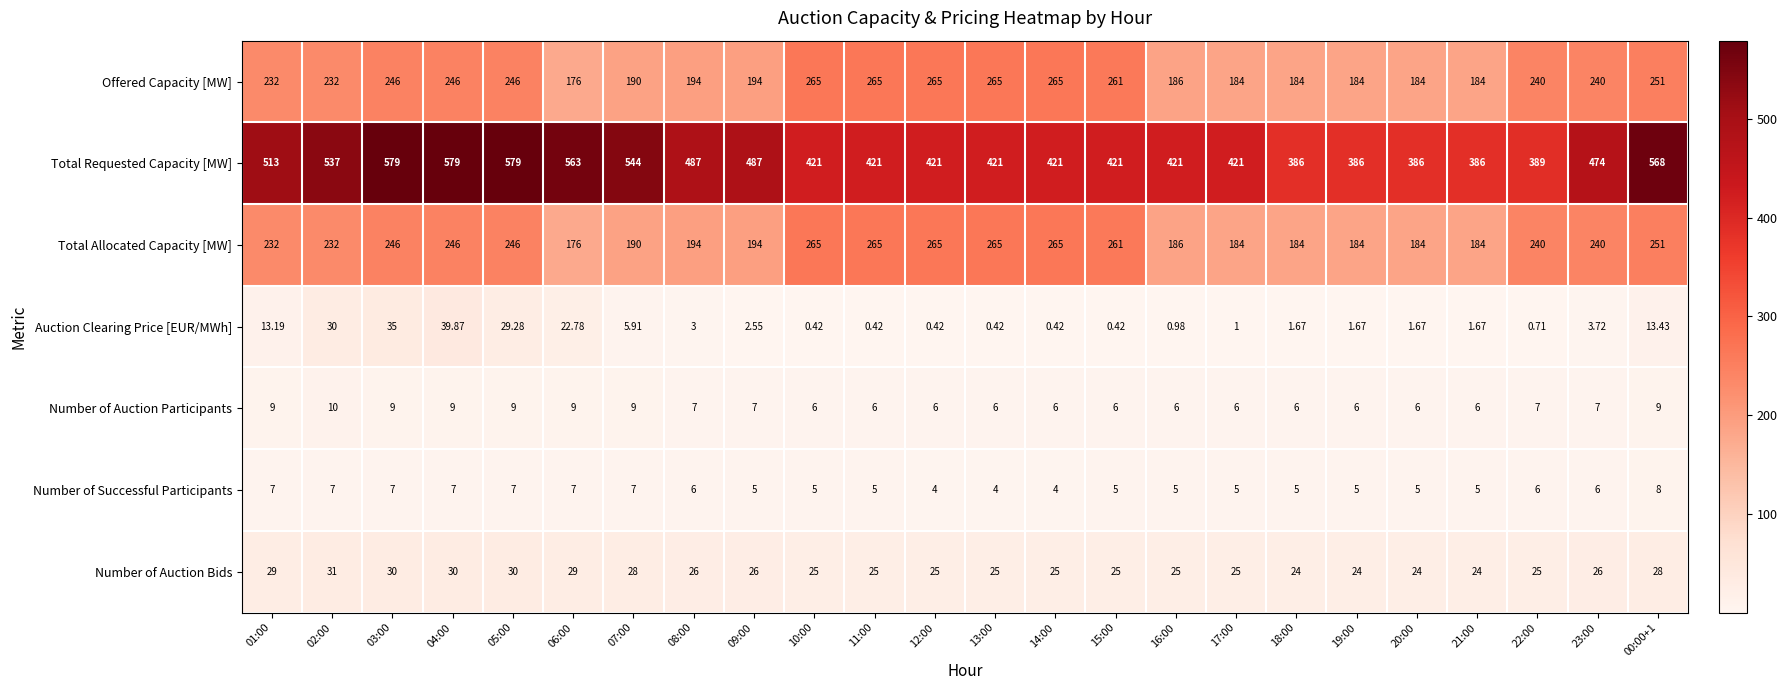

Which series has the largest total across all categories?

Total Requested Capacity [MW]